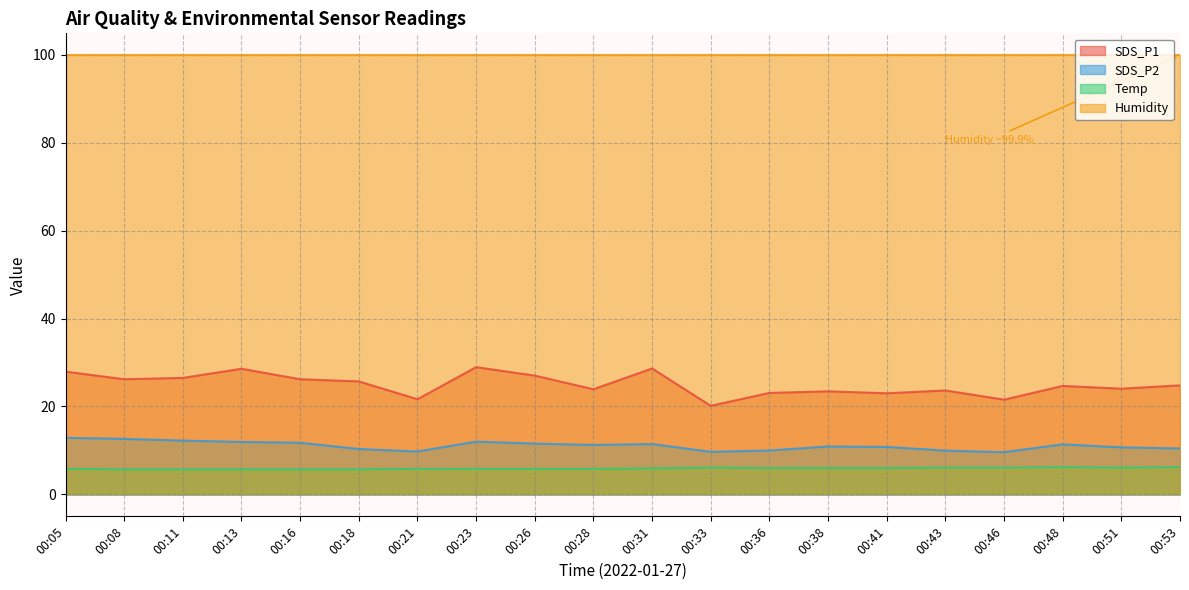

What are all the series names shown in the legend?

SDS_P1, SDS_P2, Temp, Humidity